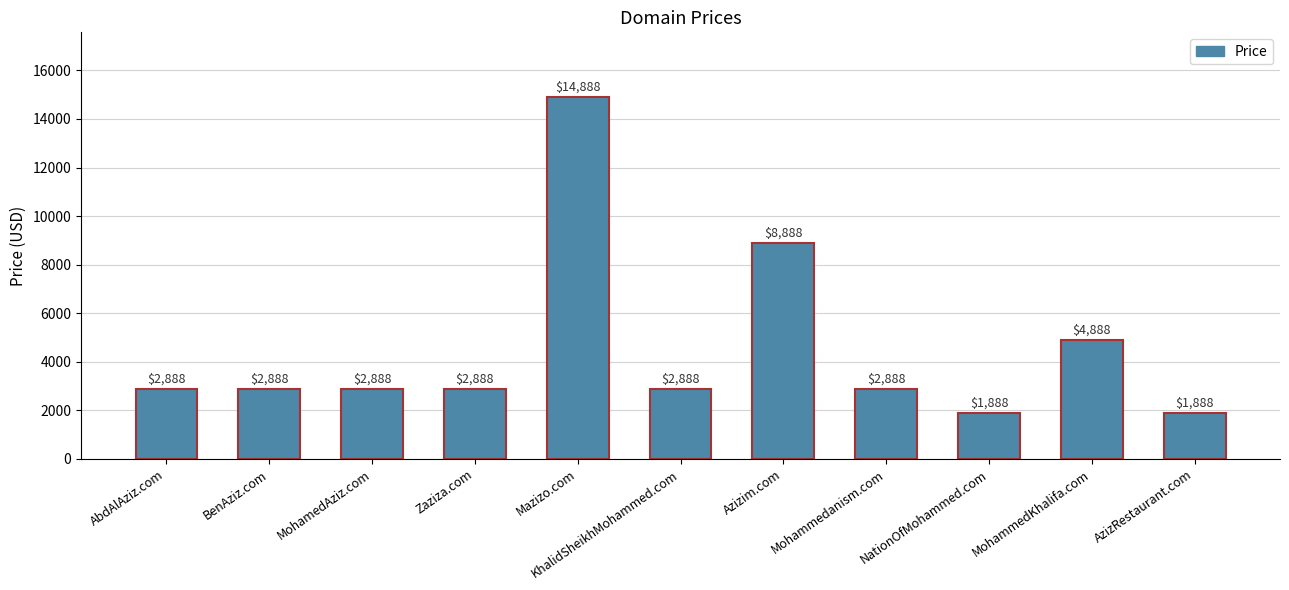

Reading left to right, extract all data points from this chart.

AbdAlAziz.com=2888	BenAziz.com=2888	MohamedAziz.com=2888	Zaziza.com=2888	Mazizo.com=14888	KhalidSheikhMohammed.com=2888	Azizim.com=8888	Mohammedanism.com=2888	NationOfMohammed.com=1888	MohammedKhalifa.com=4888	AzizRestaurant.com=1888